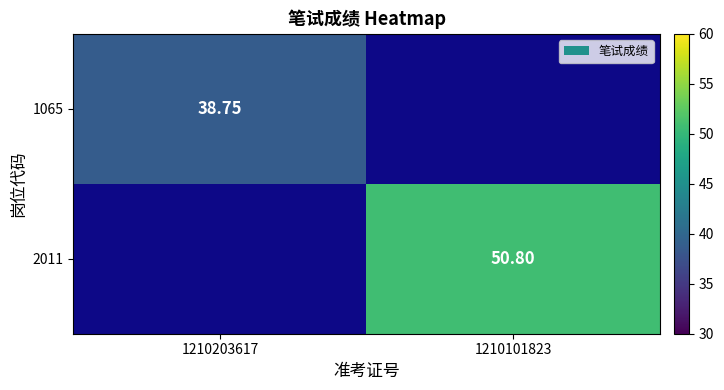

At which label is 1065 closest to 38?

1210203617